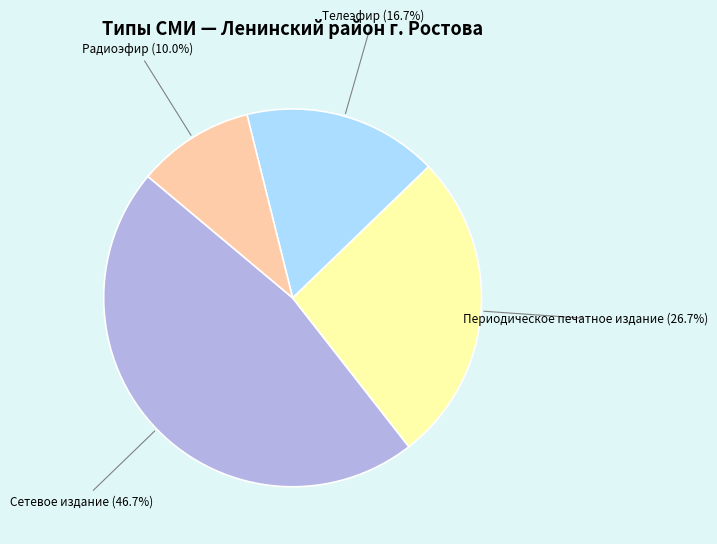

To the nearest percent, what is the difference between the largest and smallest slice percentages?

37%